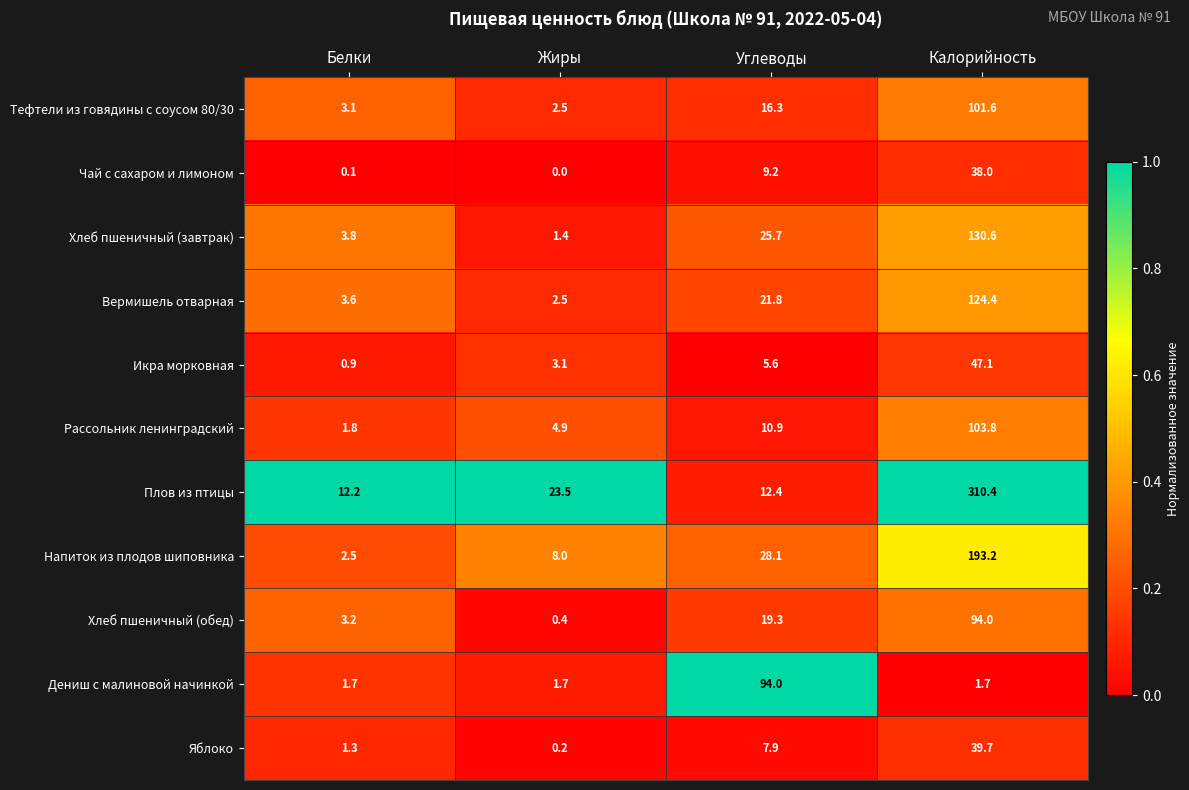

True or false: Рассольник ленинградский has a value of 7.7 at Жиры.

False